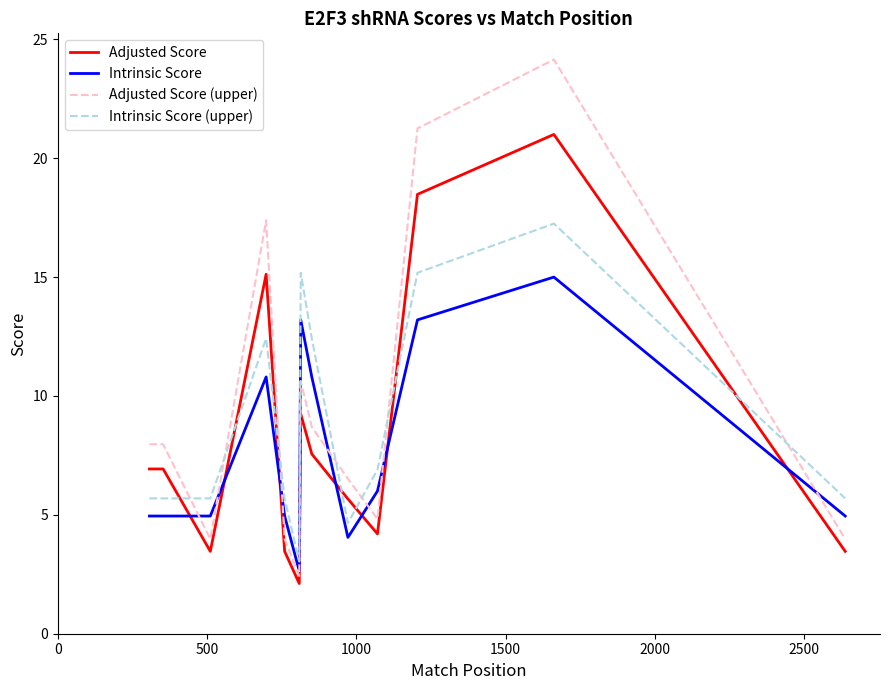

What is the average value of the Adjusted Score (upper) series?

9.5